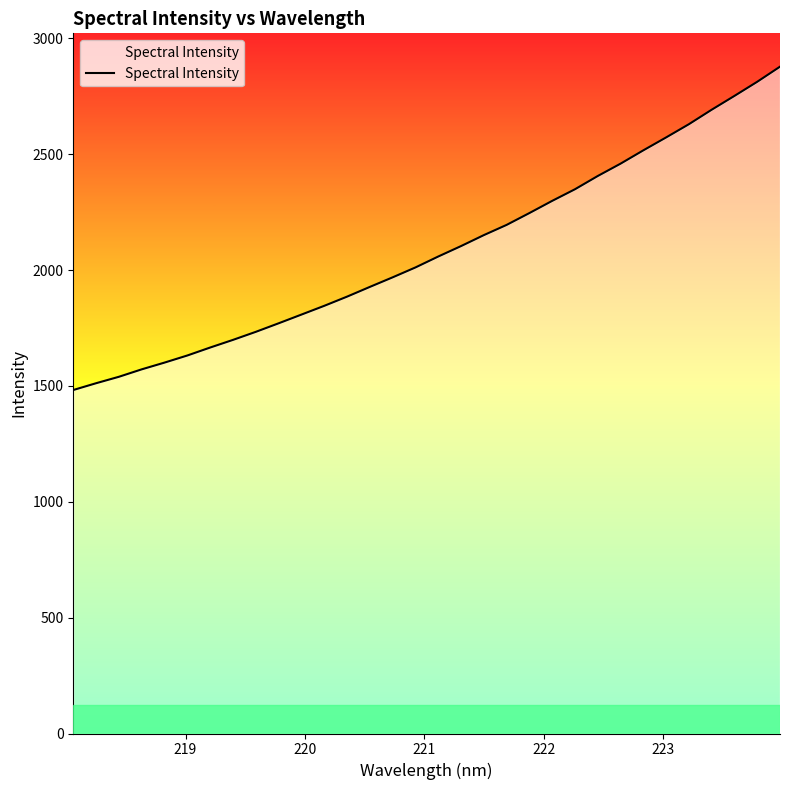

What is the smallest value displayed?

1482.5